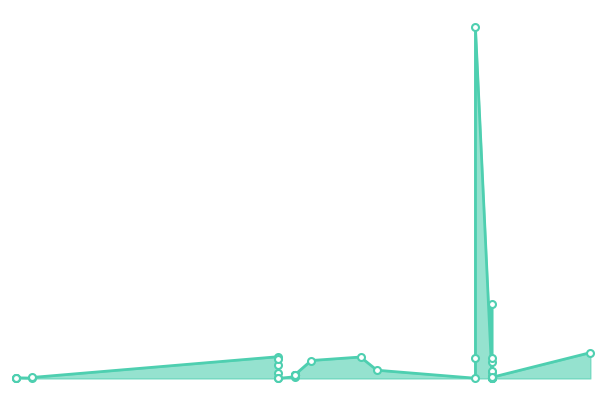

What is the change in value from 2024-12-18 to 2024-12-02?

-2273575200